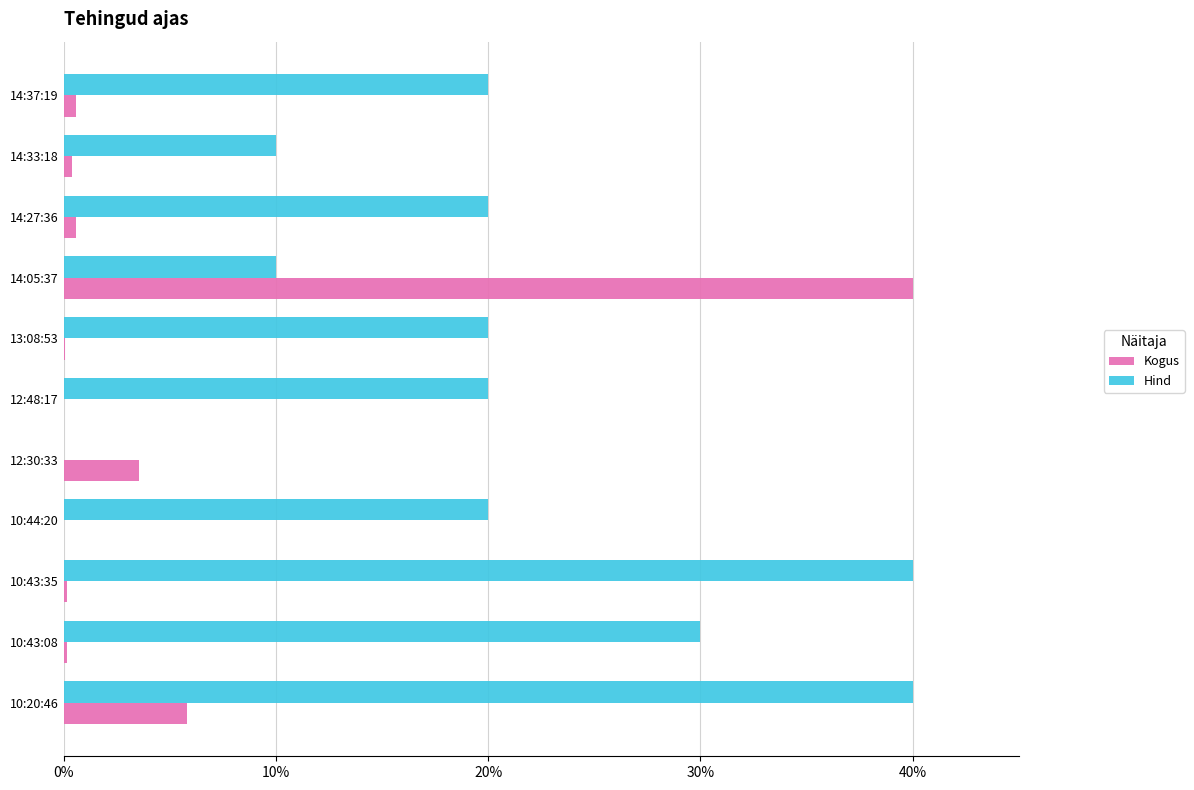

What is the total value across all series at 10:20:46?

45.8